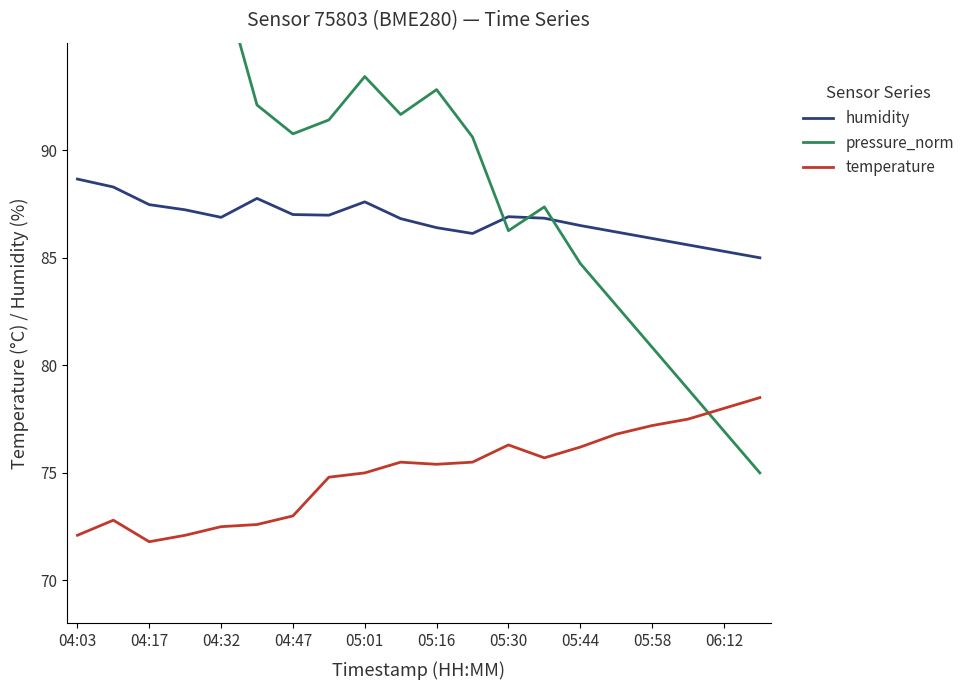

Rank the series by their average value, from lowest to highest.

temperature, humidity, pressure_norm